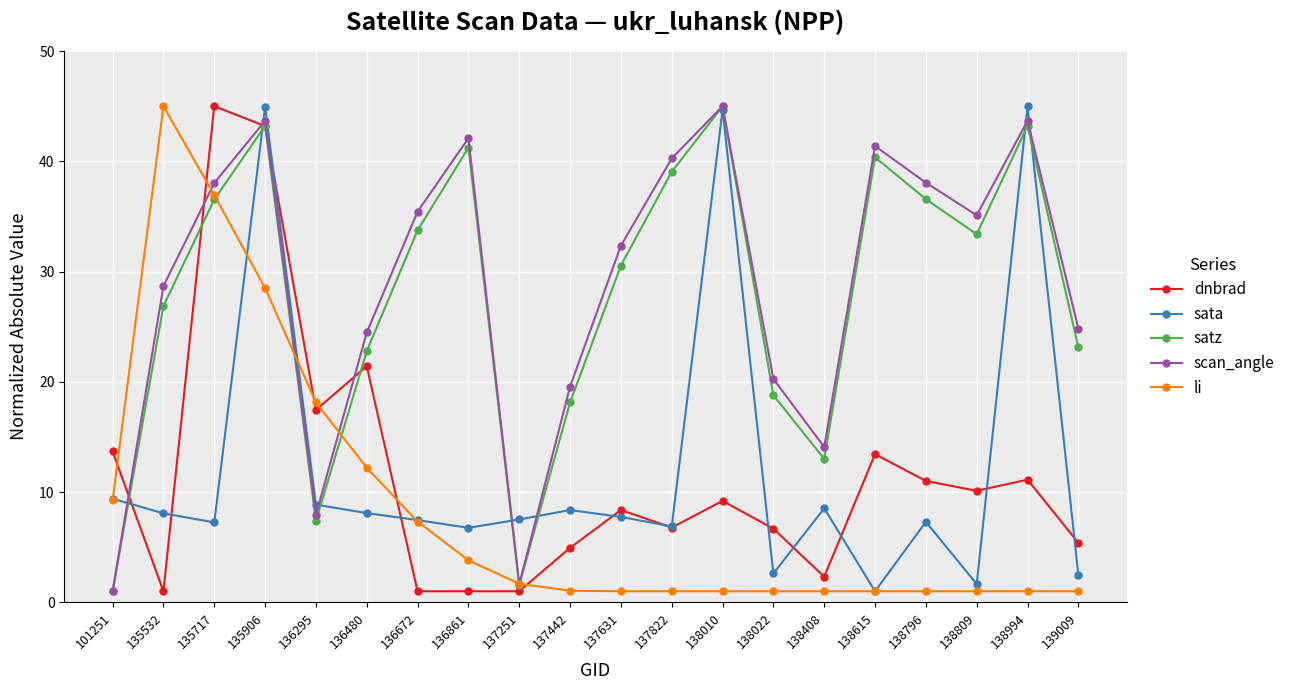

True or false: scan_angle and li cross at least once.

True